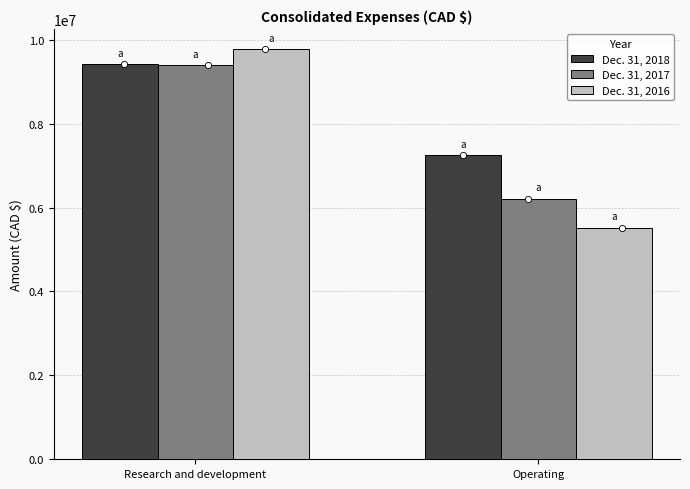

Which series reaches the minimum Y coordinate?

Dec. 31, 2016